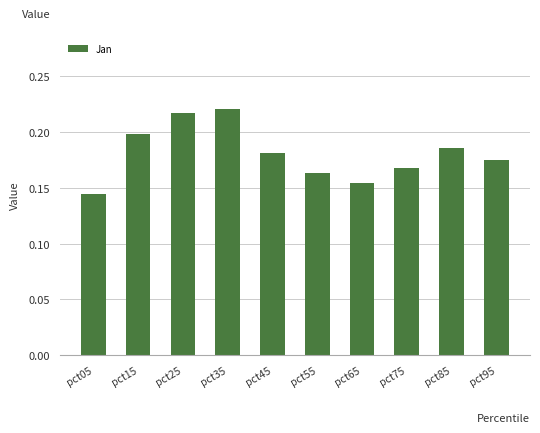

Between pct25 and pct85, which is larger?

pct25